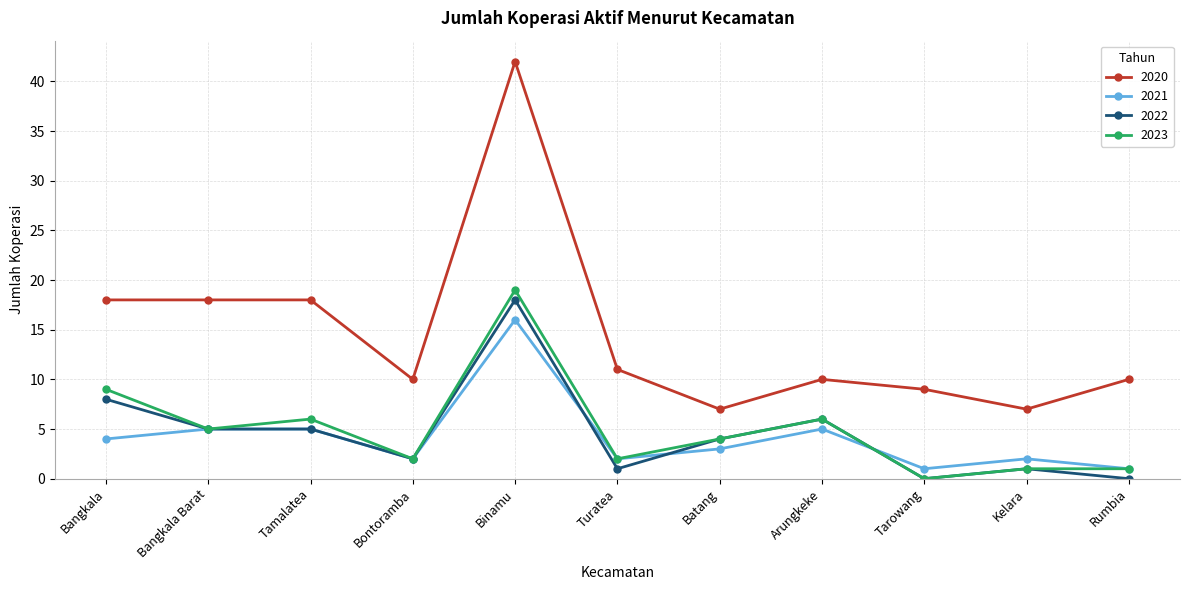

How many data points does each series have?

11